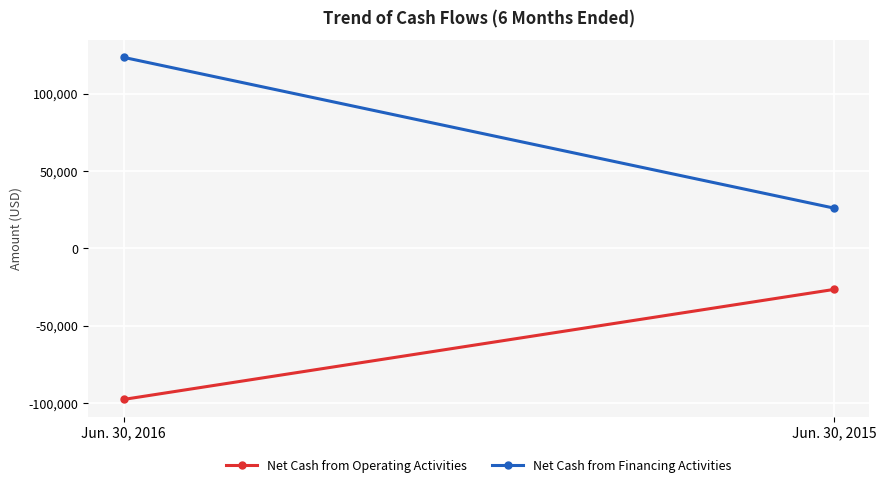

How many lines are shown in the chart?

2